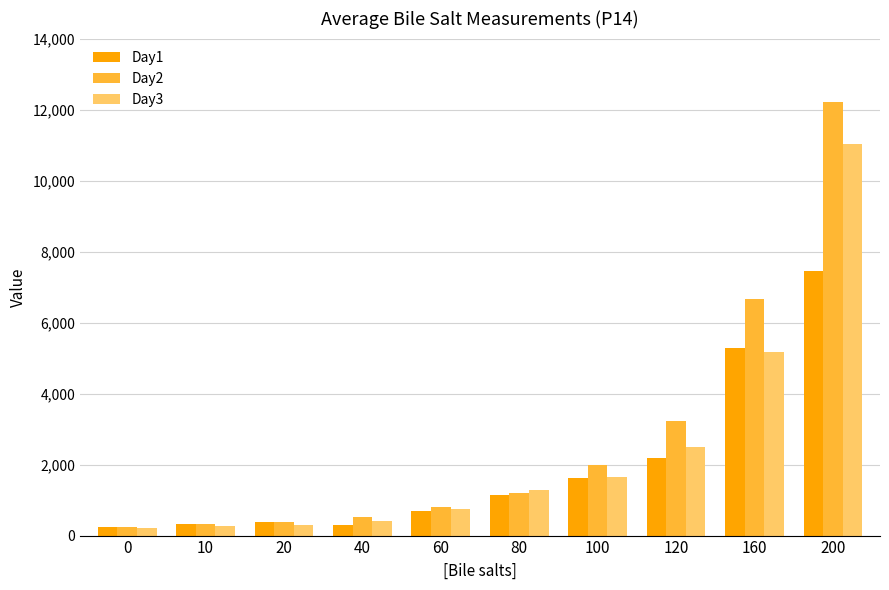

What is the value of the Day2 bar at the 1st from the left?

246